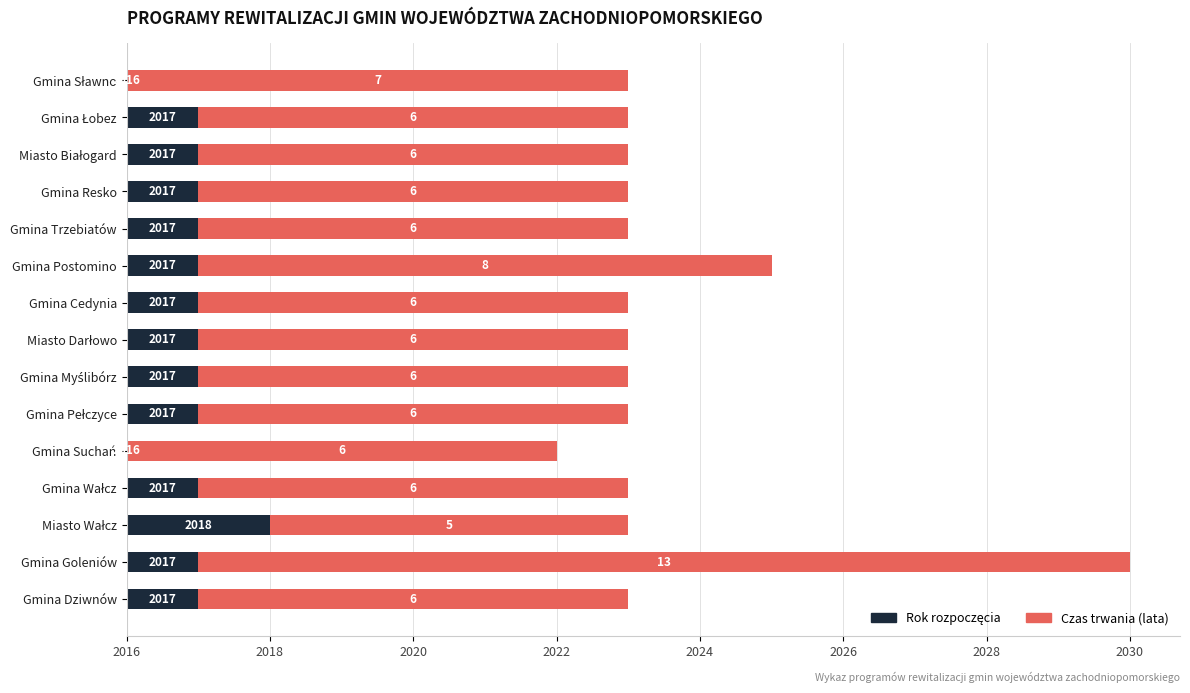

The value of Czas trwania (lata) at Gmina Goleniów is 13. True or false?

True